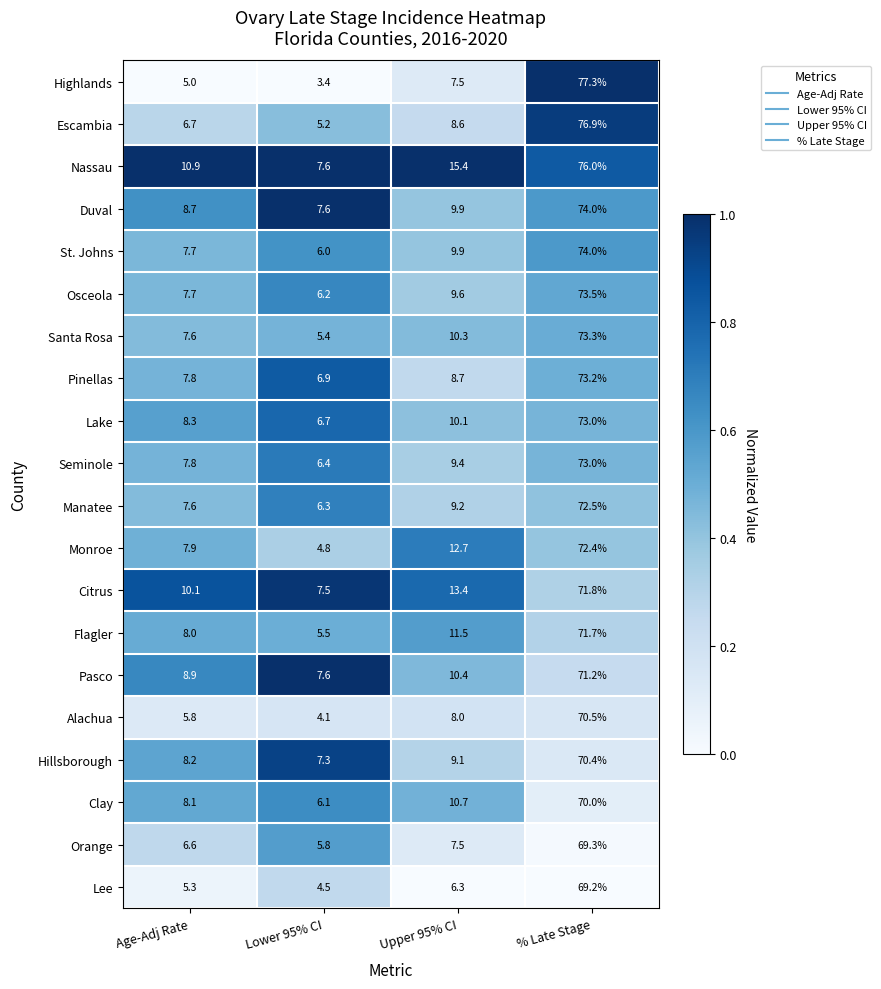

What is the difference between the maximum and minimum values in the Escambia series?

71.7